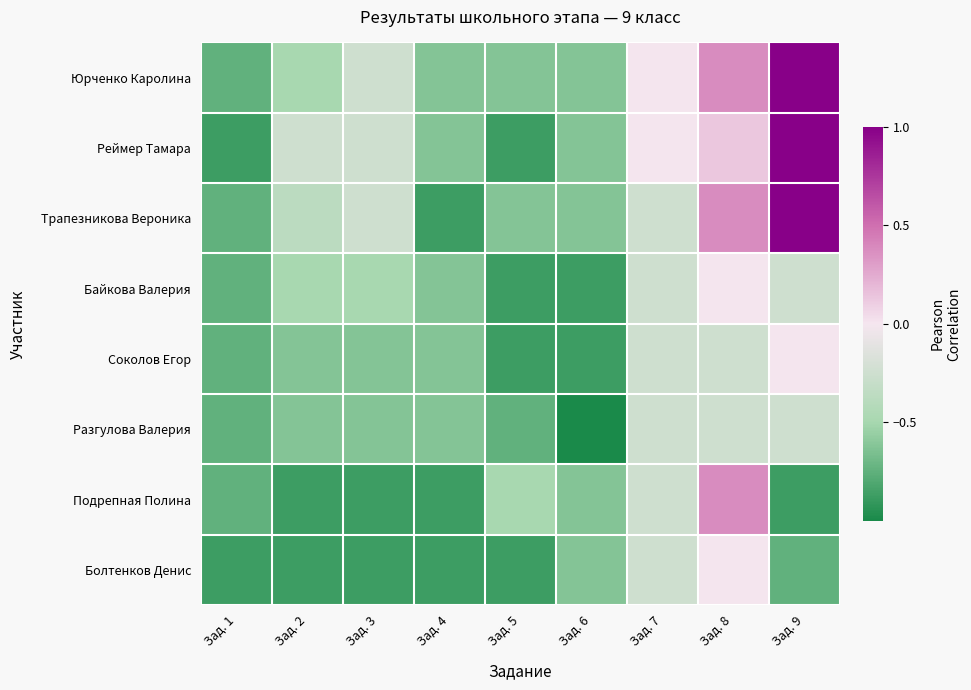

At Зад. 2, list the series in order from largest to smallest.

Реймер Тамара, Трапезникова Вероника, Юрченко Каролина, Байкова Валерия, Соколов Егор, Разгулова Валерия, Подрепная Полина, Болтенков Денис